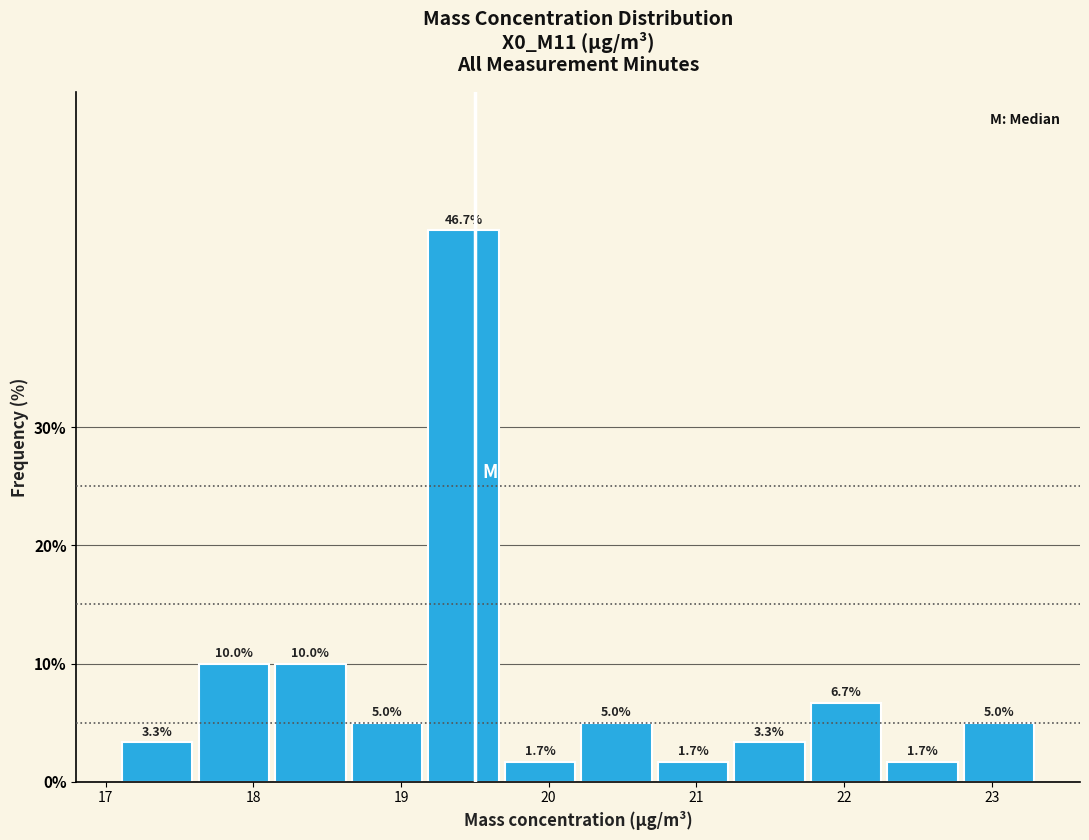

Which range on the x-axis has the tallest bar?

19.2 to 19.7